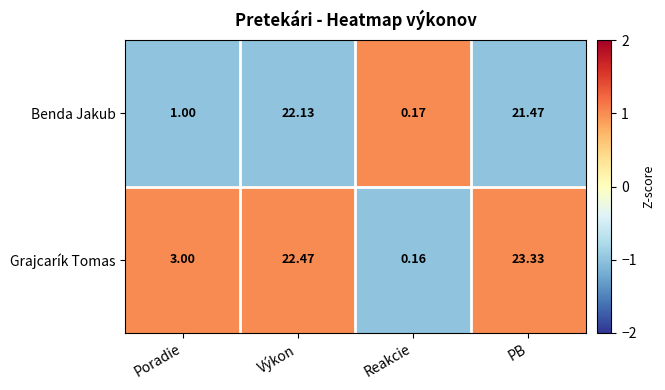

Which series changed the most between Výkon and Reakcie?

Grajcarík Tomas